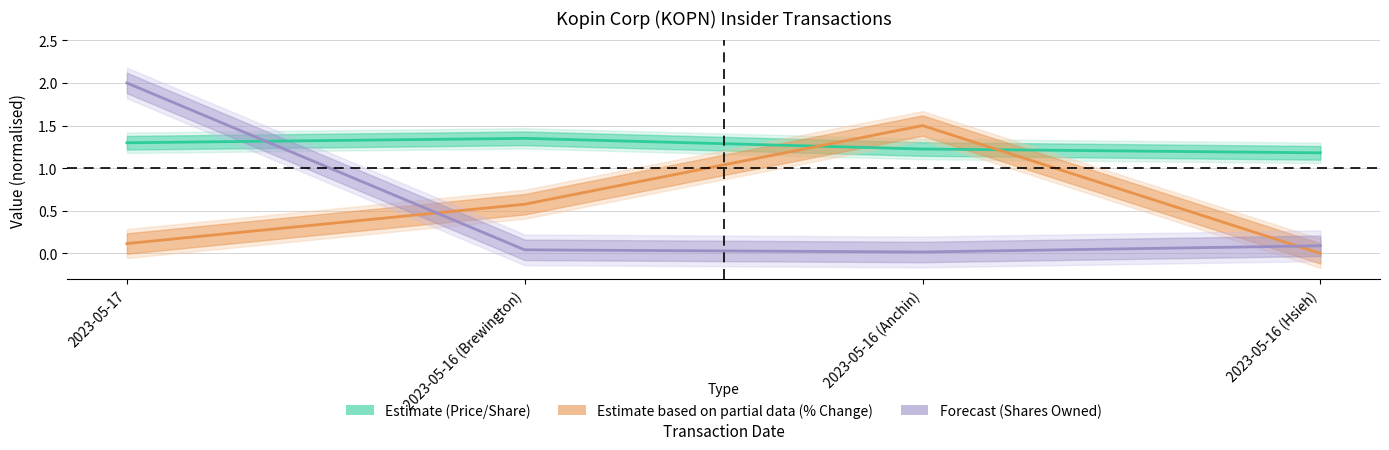

What is the difference between the maximum and minimum values in the transactionPricePerShare series?

0.2